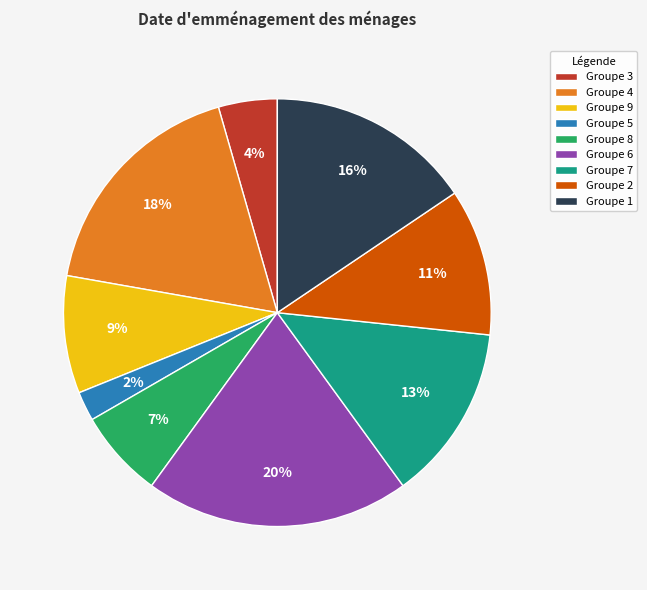

Combined, do Groupe 9 and Groupe 6 account for over 50%?

No